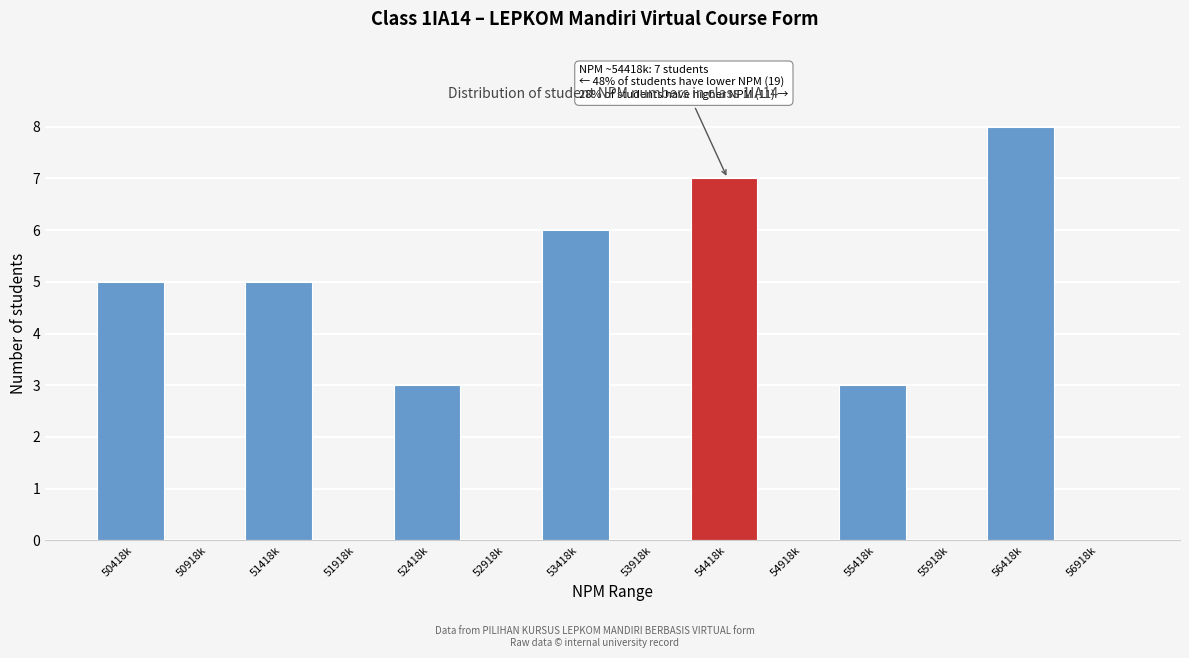

Reading right to left, what are all the values shown in this chart?

56918k=0	56418k=8	55918k=0	55418k=3	54918k=0	54418k=7	53918k=0	53418k=6	52918k=0	52418k=3	51918k=0	51418k=5	50918k=0	50418k=5